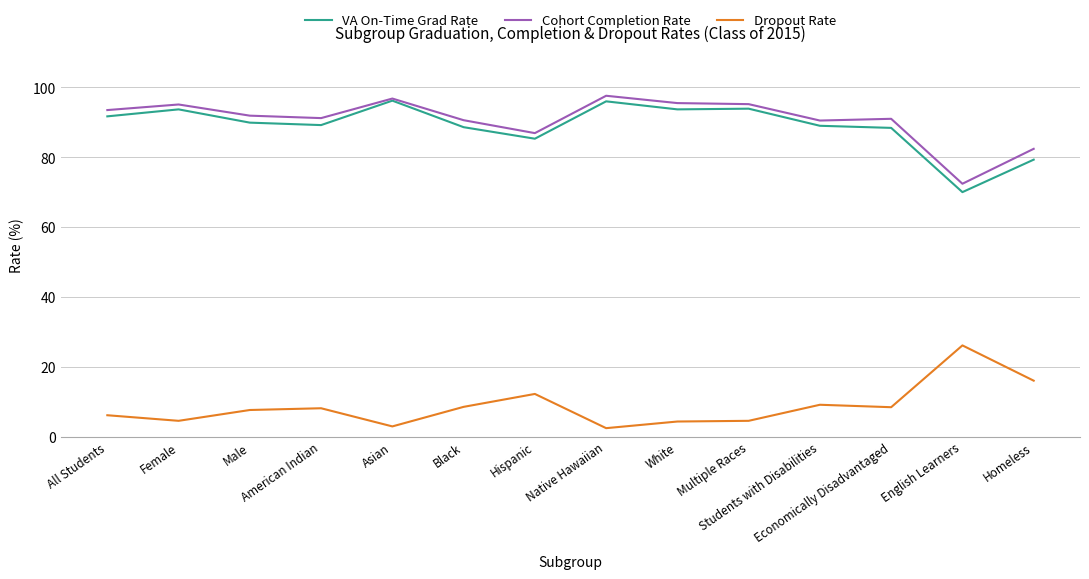

What is the difference between the highest and lowest values at Economically Disadvantaged?

82.6